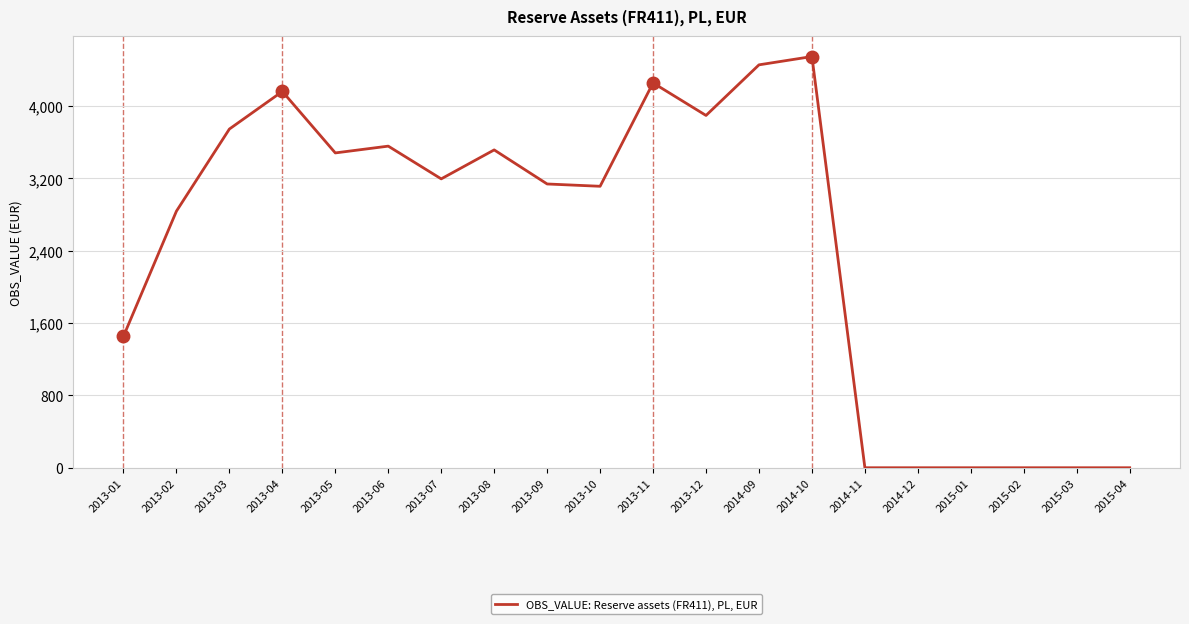

What value does the data have at 2013-05?

3482.0